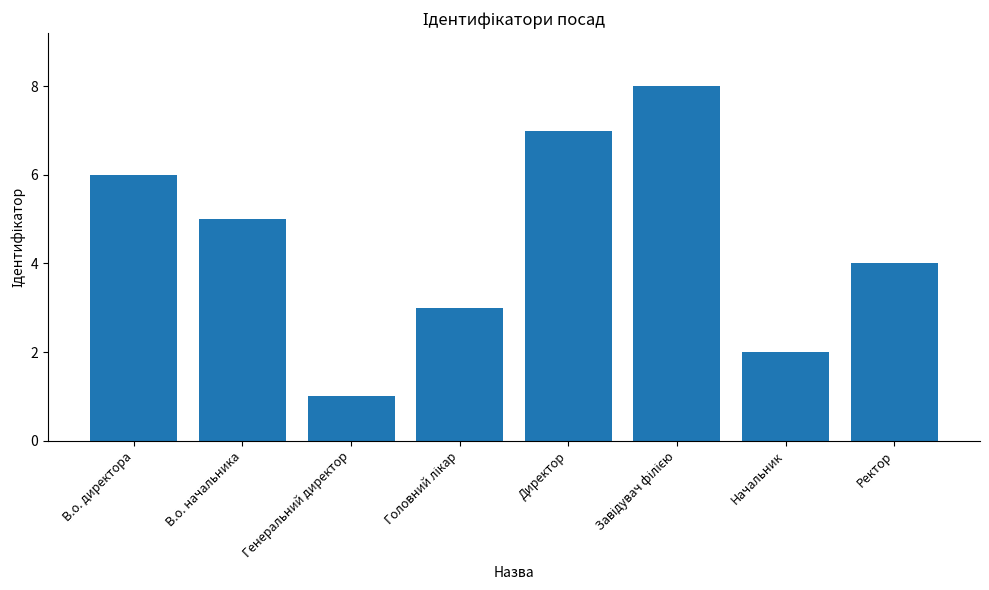

What is the greatest value displayed?

8